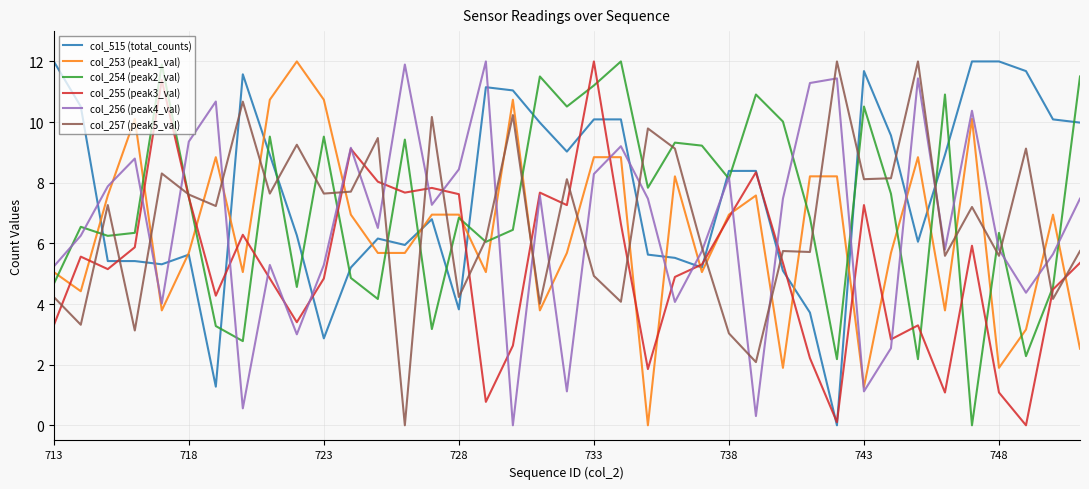

True or false: col_515 (total_counts) and col_256 (peak4_val) cross at least once.

True